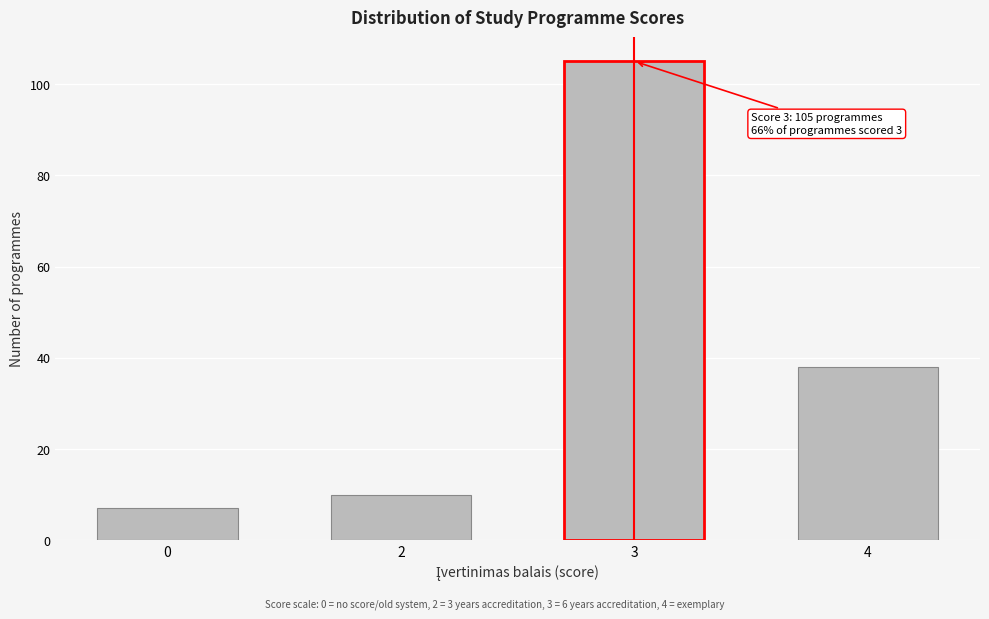

Reading left to right, list all the values displayed in this chart.

7	10	105	38